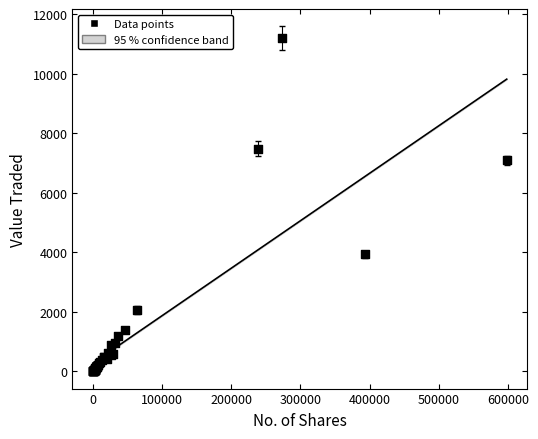

What Y value in the scatter plot is closest to 5604?

7090